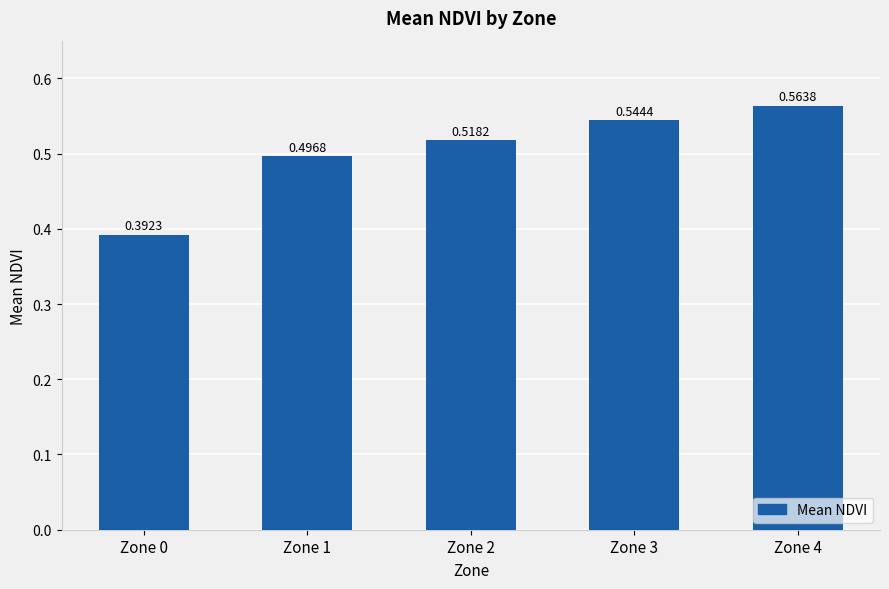

What is the change in value from Zone 0 to Zone 4?

+0.2